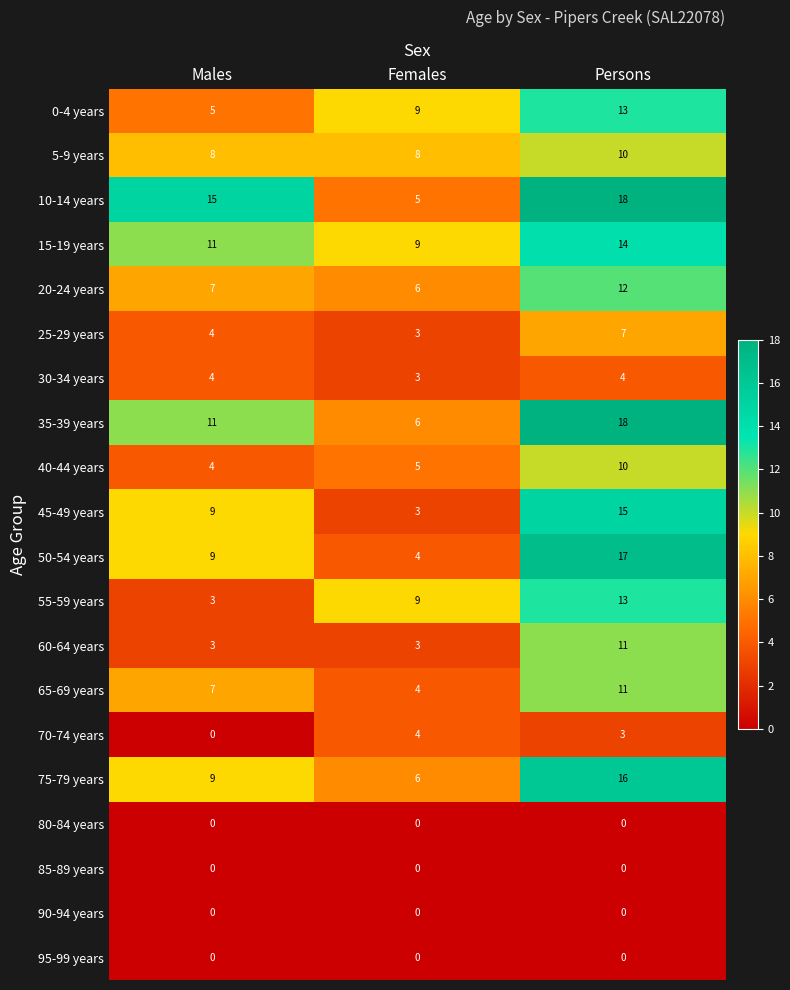

What is the sum of the 0-4 years values at Persons and Males?

18